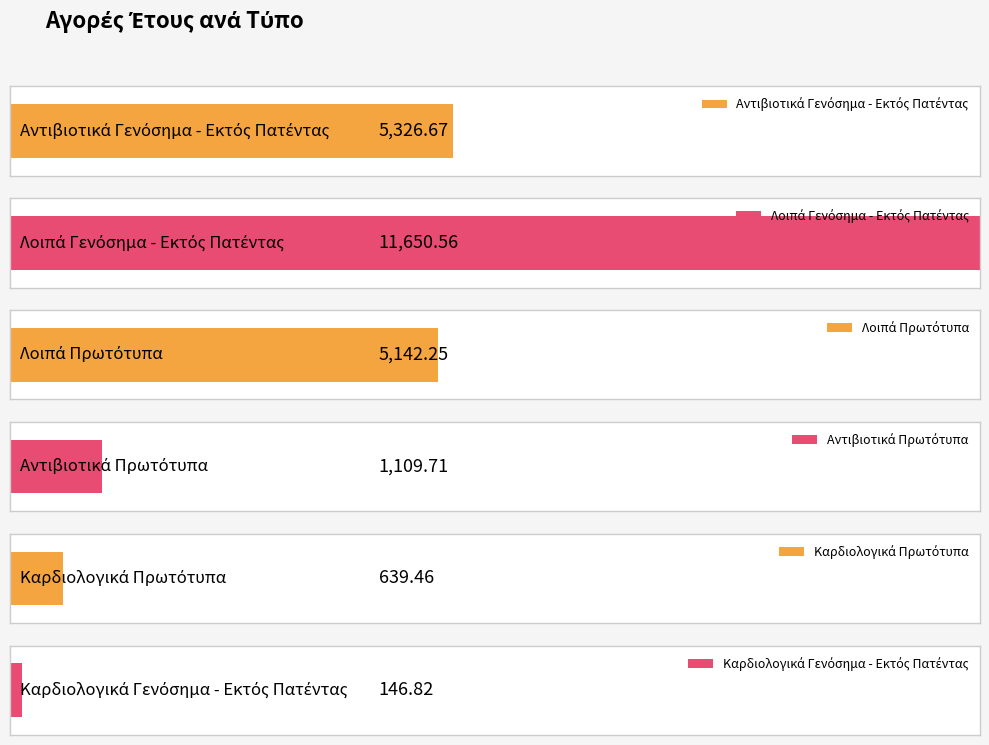

What is the minimum value shown in the chart?

146.8